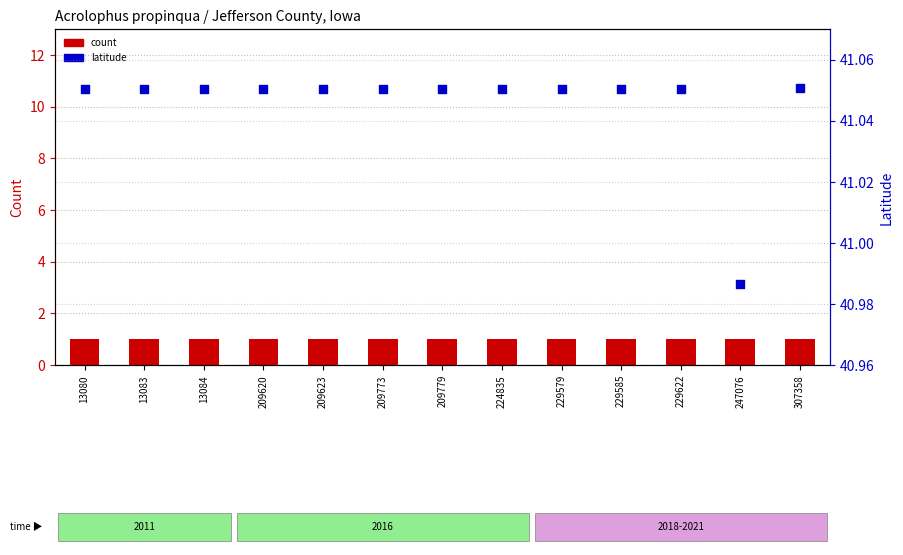

At how many categories does at least one series exceed 33?

13